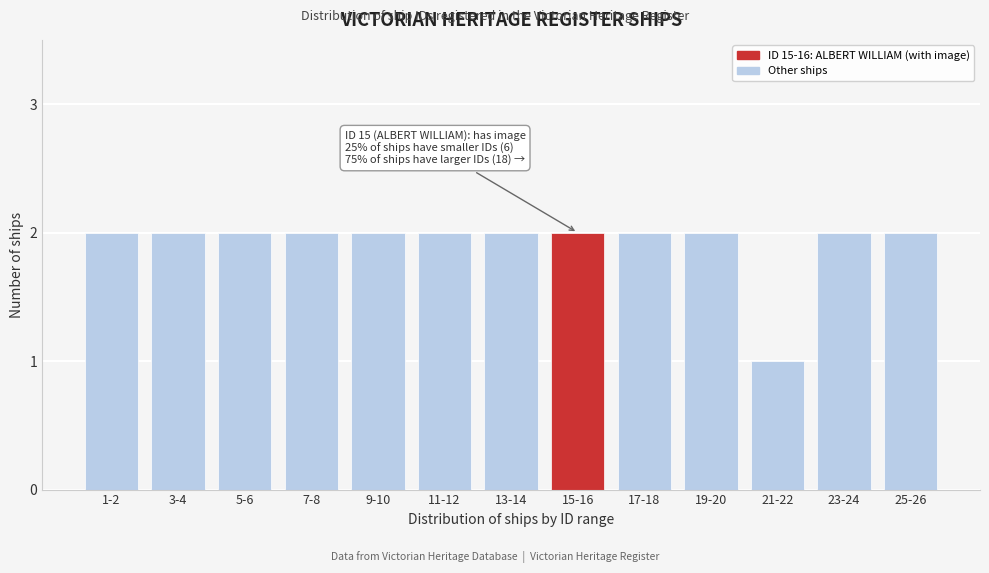

Reading right to left, transcribe all the data shown in this chart.

25-26=2	23-24=2	21-22=1	19-20=2	17-18=2	15-16=2	13-14=2	11-12=2	9-10=2	7-8=2	5-6=2	3-4=2	1-2=2